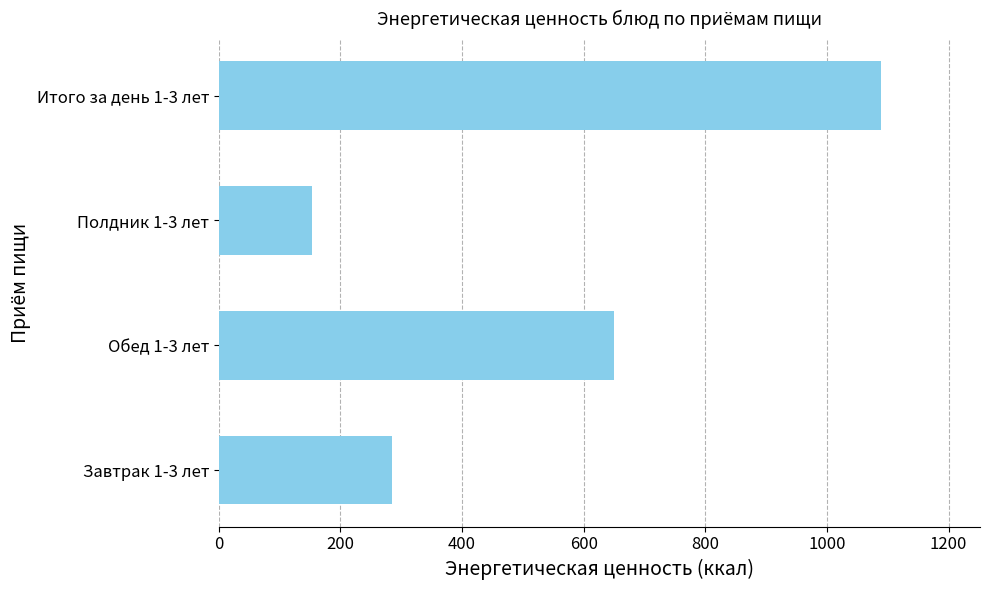

Are the bars grouped side by side (vs. stacked)?

No